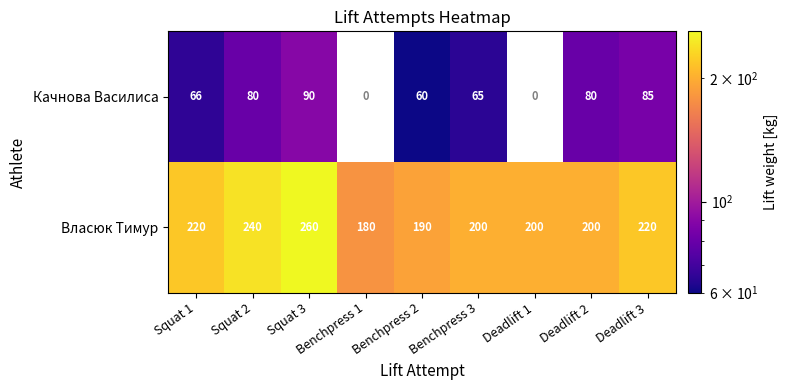

At Squat 2, list the series in order from smallest to largest.

Качнова Василиса, Власюк Тимур